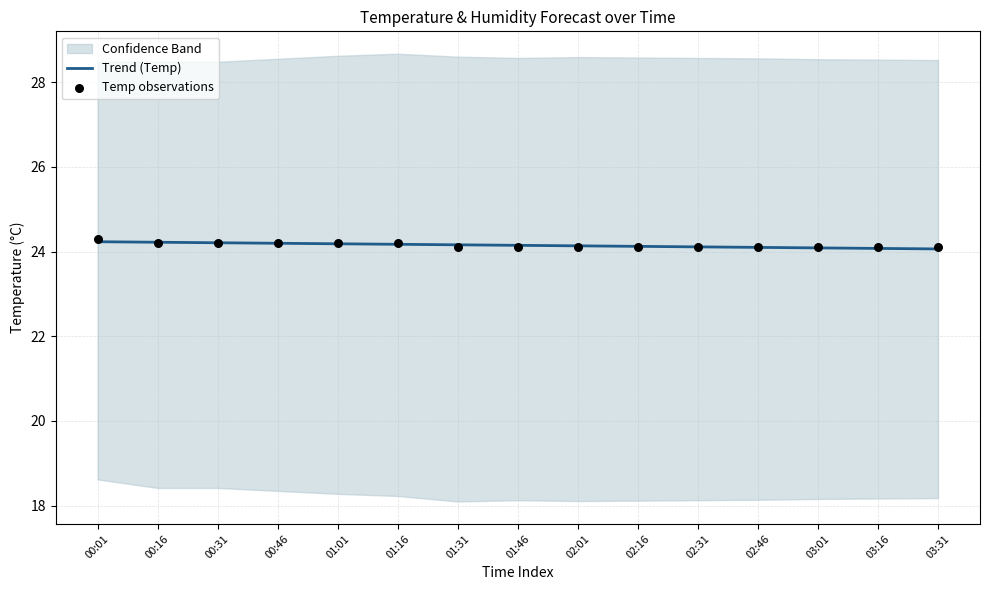

Is it true that Trend (Temp) equals 24.1 at 03:31?

True